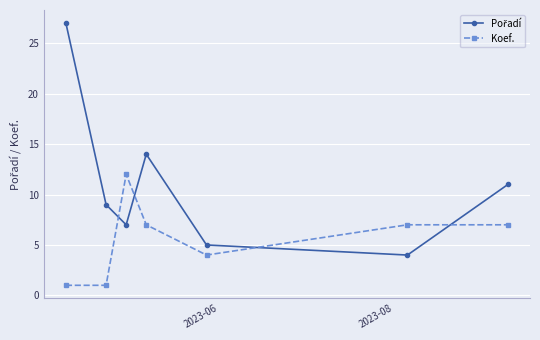

What is the difference between the second highest and minimum values in the Koef. series?

6